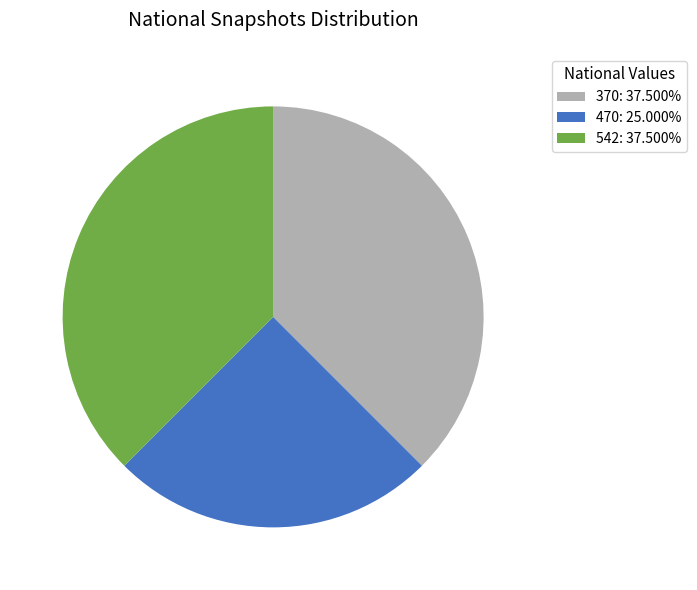

Count the number of slices in the pie.

3